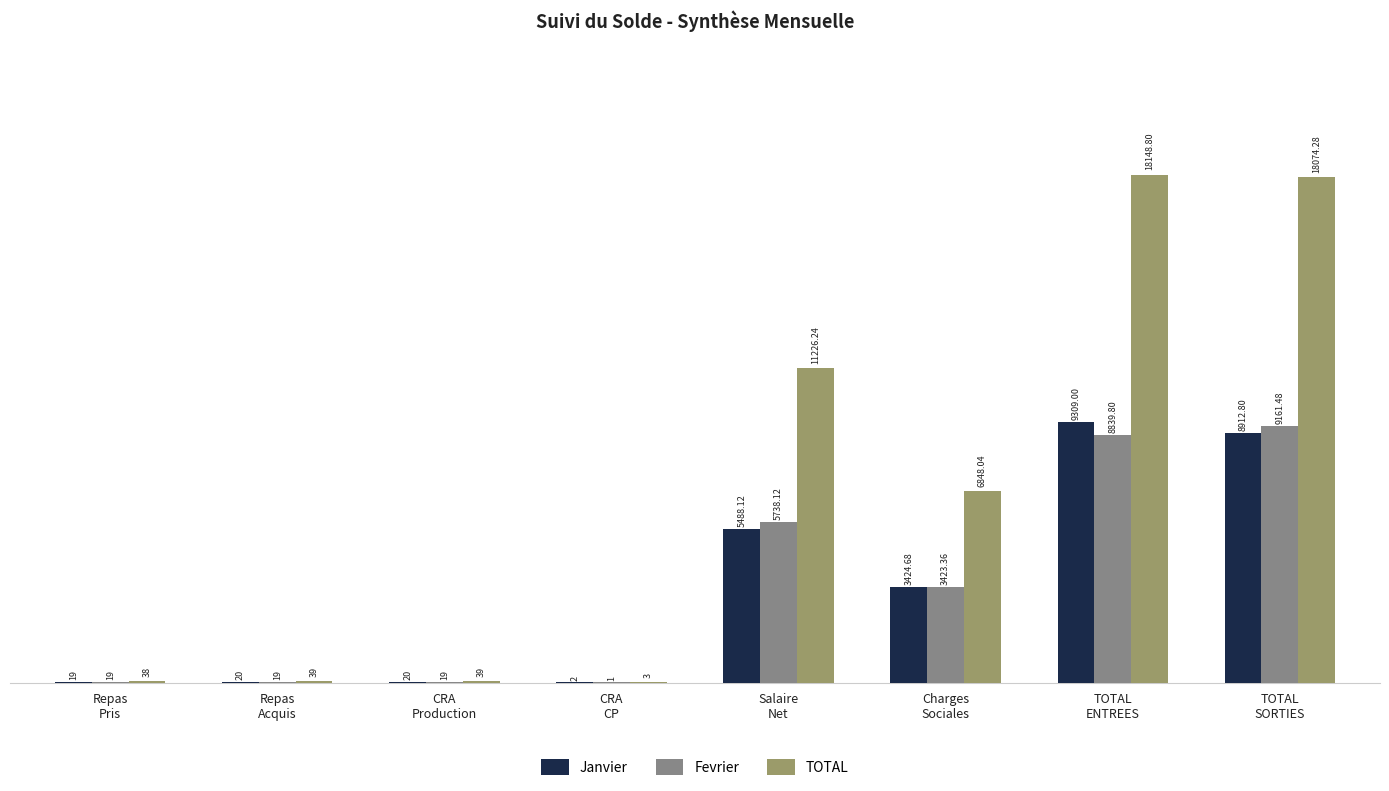

The value of Fevrier at Charges
Sociales is 1660.2. True or false?

False